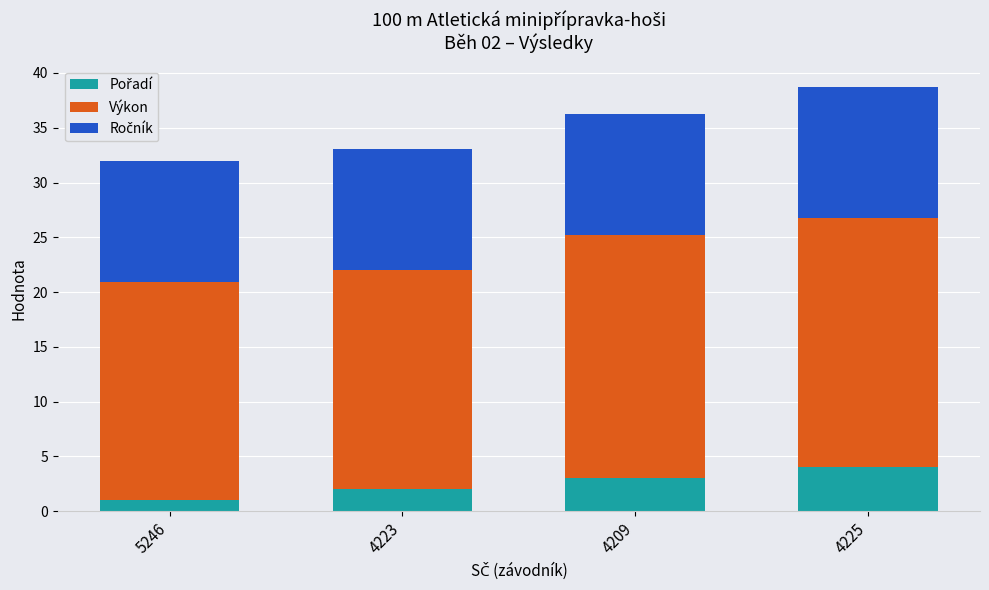

At which category is the sum across all series the highest?

4225